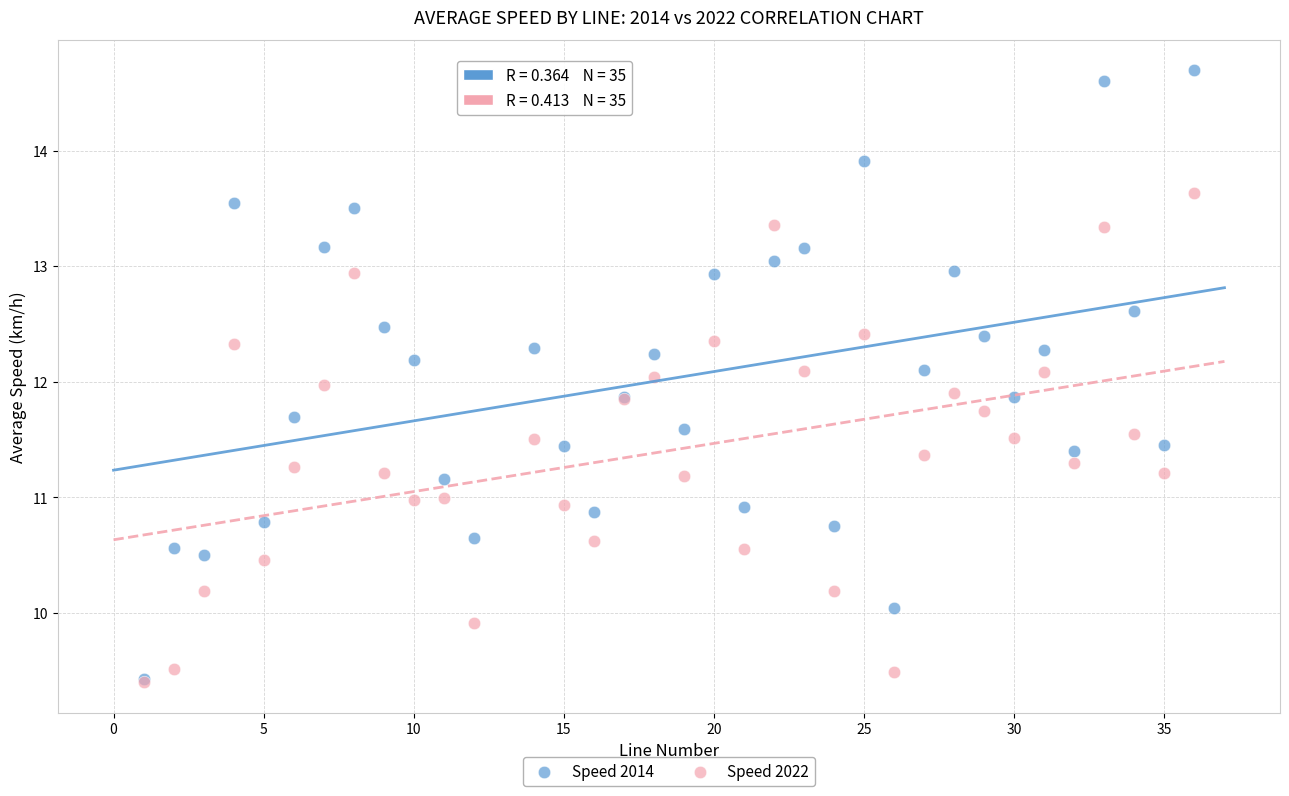

What are all the series names shown in the legend?

Speed 2014, Speed 2022